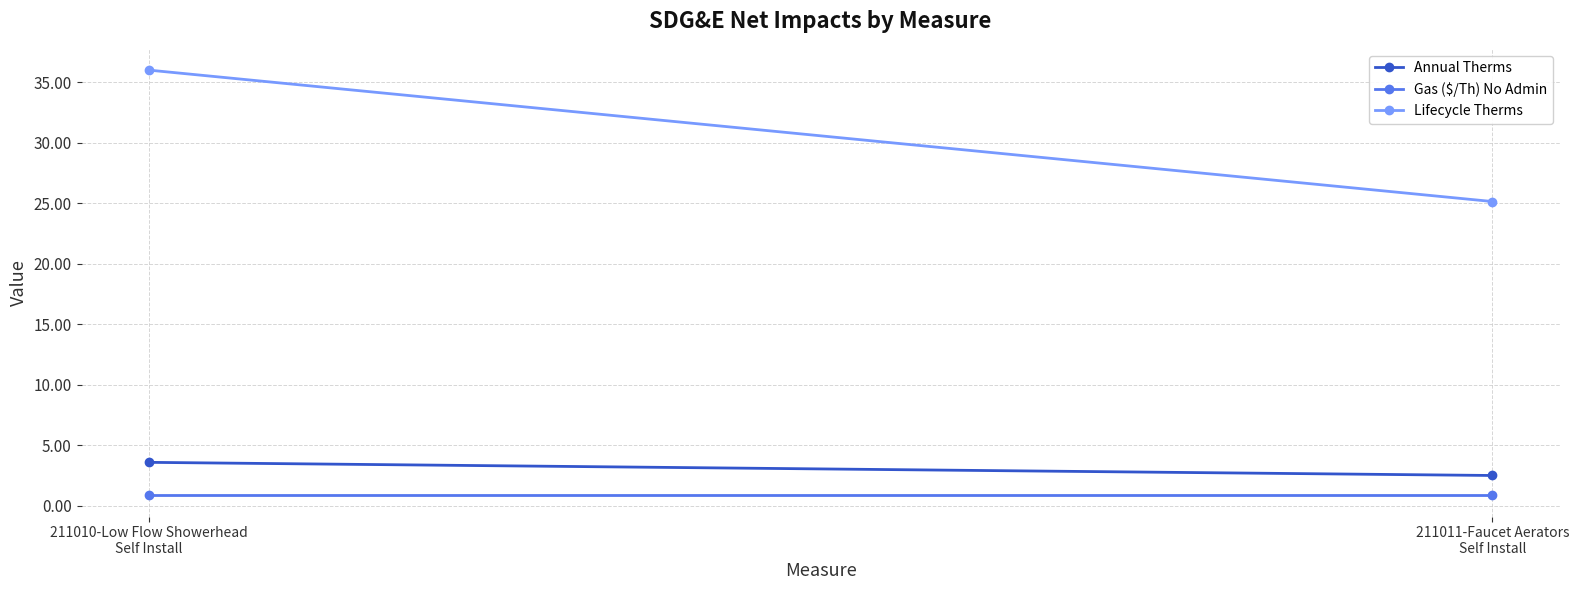

Which label corresponds to the smallest value in the chart?

211011-Faucet Aerators
Self Install